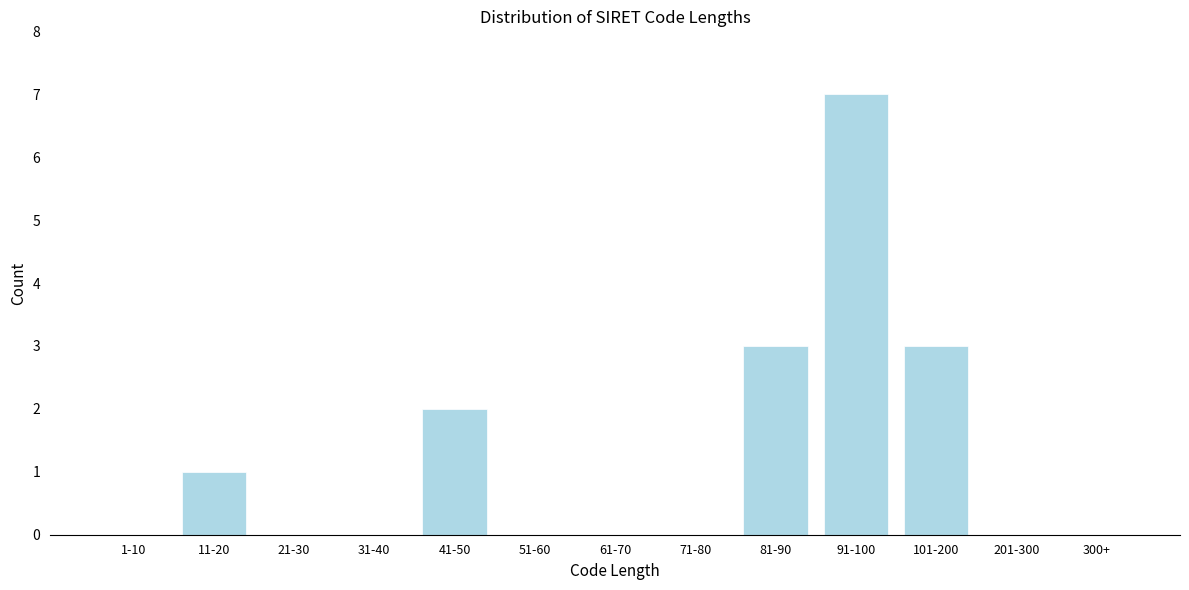

Reading left to right, what are all the values shown in this chart?

1-10=0	11-20=1	21-30=0	31-40=0	41-50=2	51-60=0	61-70=0	71-80=0	81-90=3	91-100=7	101-200=3	201-300=0	300+=0